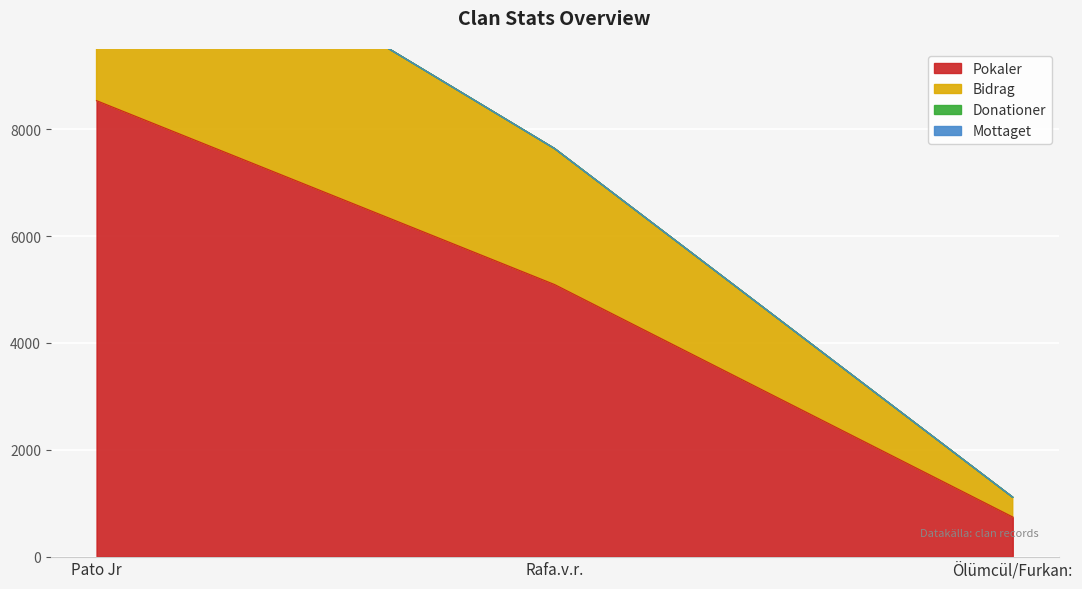

How many Pokaler values are between 741 and 8533?

3